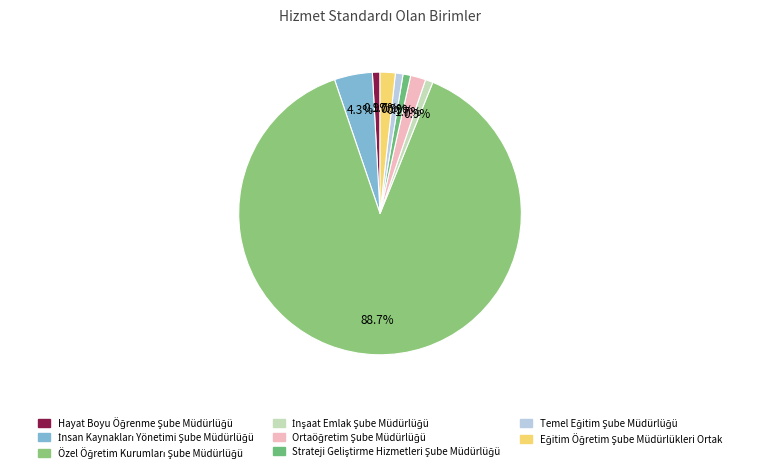

Which category has the smallest portion of the pie?

Hayat Boyu Öğrenme Şube Müdürlüğü